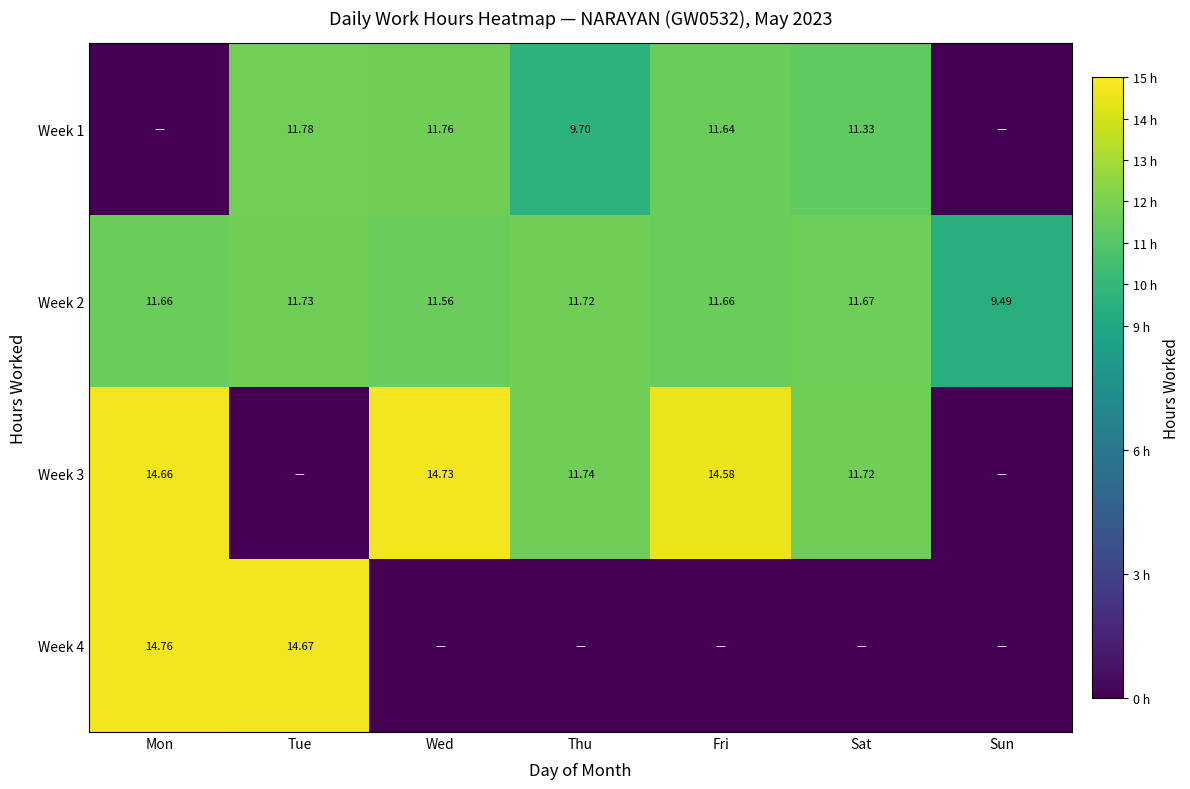

Is the value of Week 3 at Wed greater than the value of Week 1 at Tue?

Yes